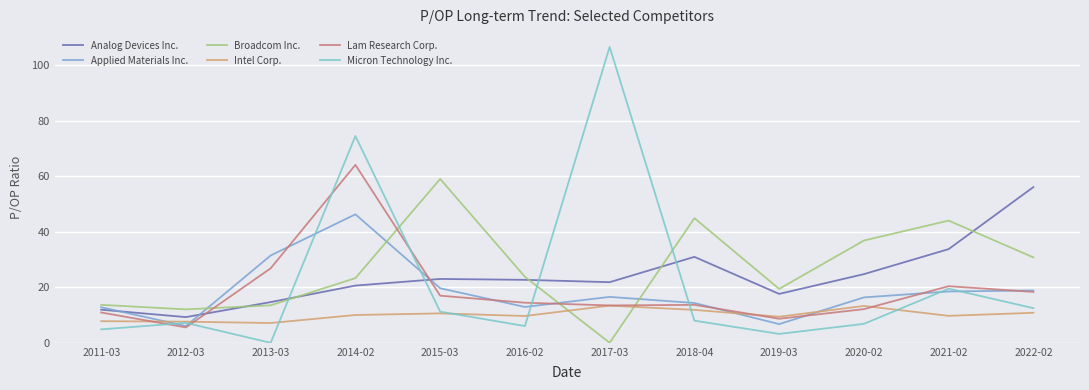

Between 2013-03 and 2019-03, which series saw the biggest shift?

Applied Materials Inc.